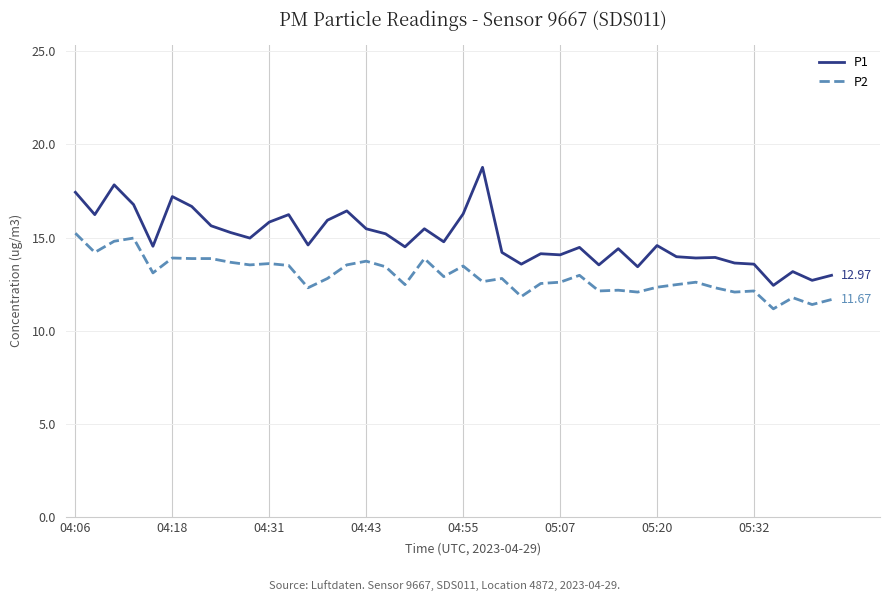

What is the minimum value shown in the chart?

11.2